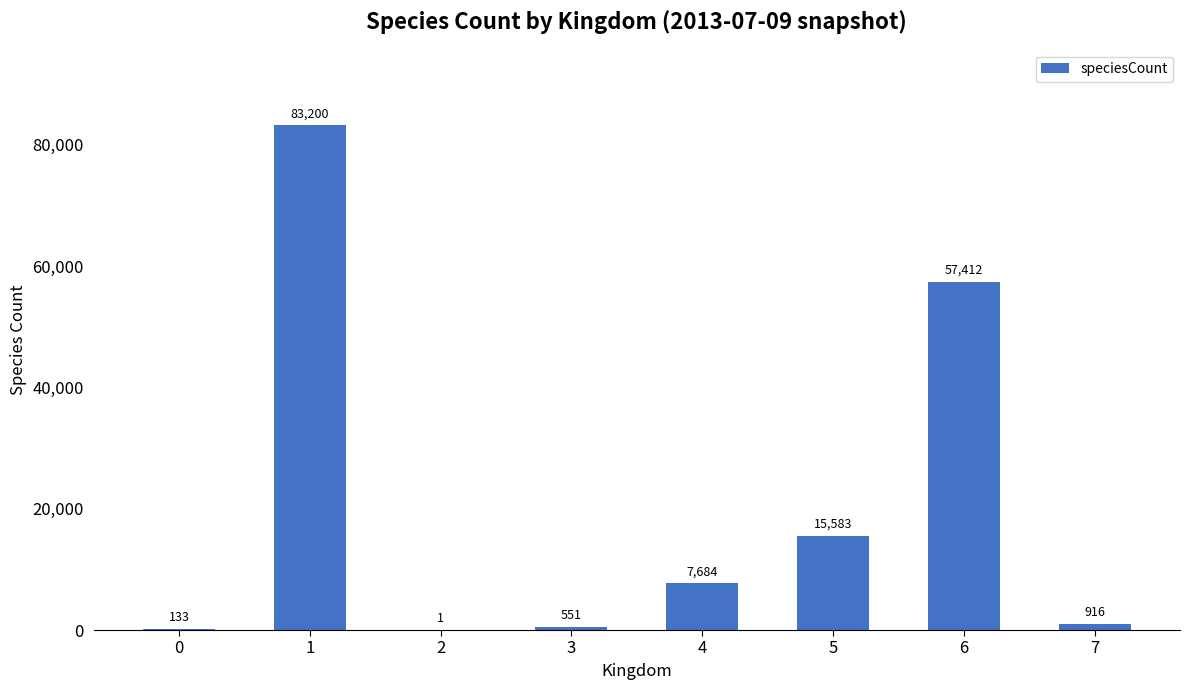

What is the greatest value displayed?

83200